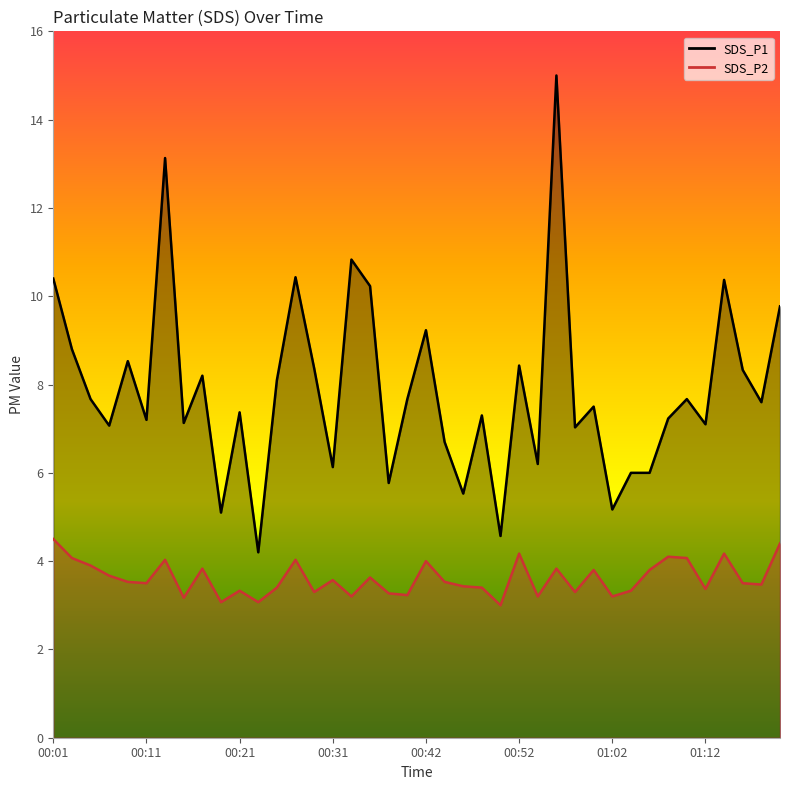

Where is the first local maximum for SDS_P1?

00:09